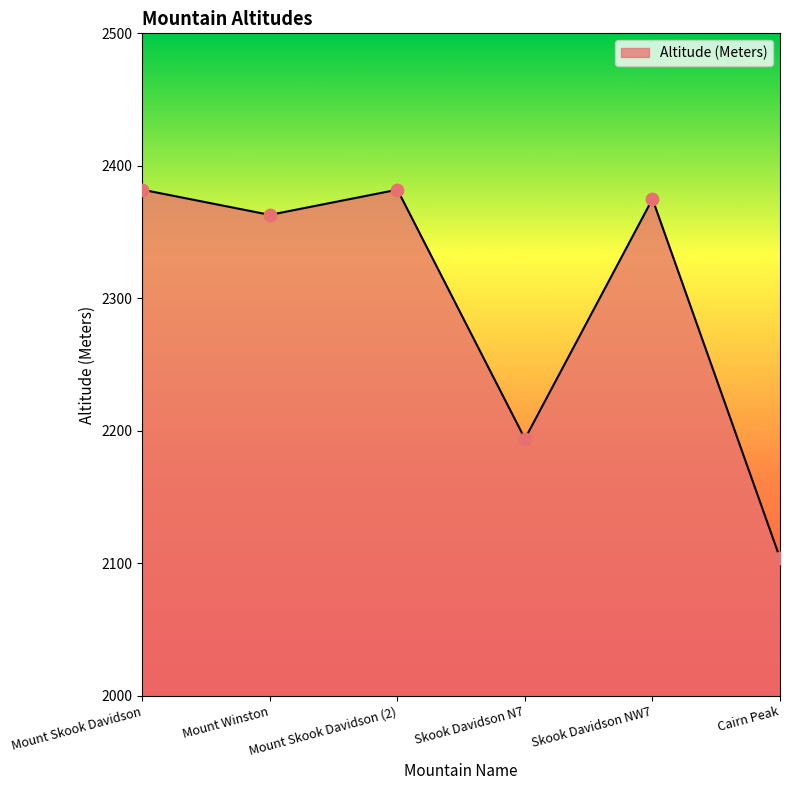

What is the change in value from Mount Winston to Skook Davidson N7?

-169